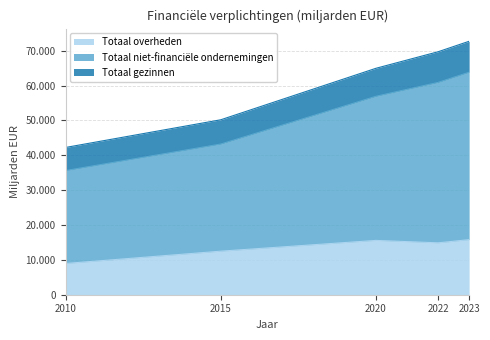

Which series has the largest range (max minus min)?

Totaal niet-financiële ondernemingen